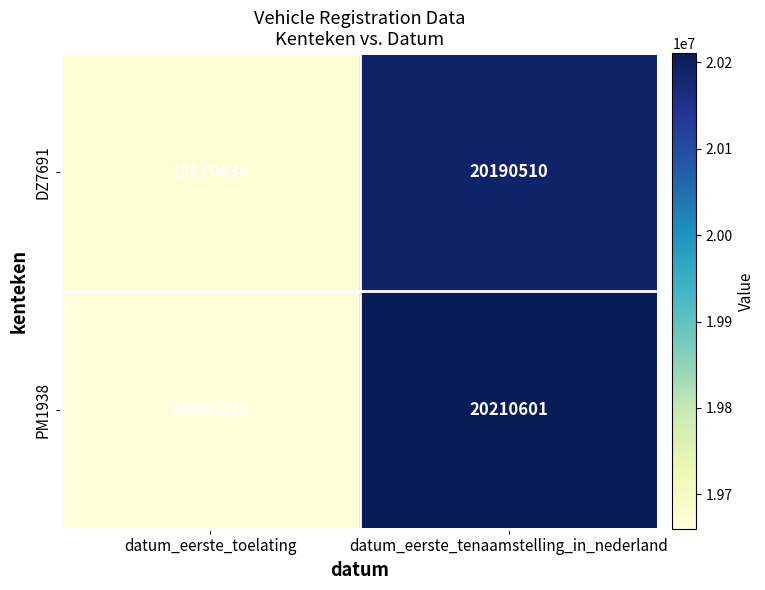

List the series in order of their peak value, highest first.

PM1938, DZ7691